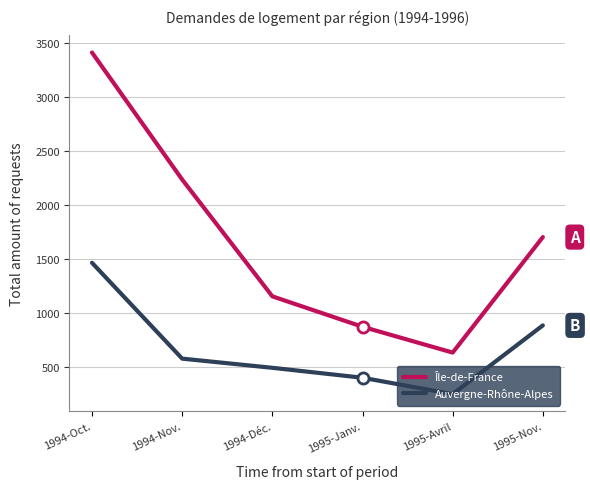

Where does the Île-de-France series first go above 1704?

1994-Oct.